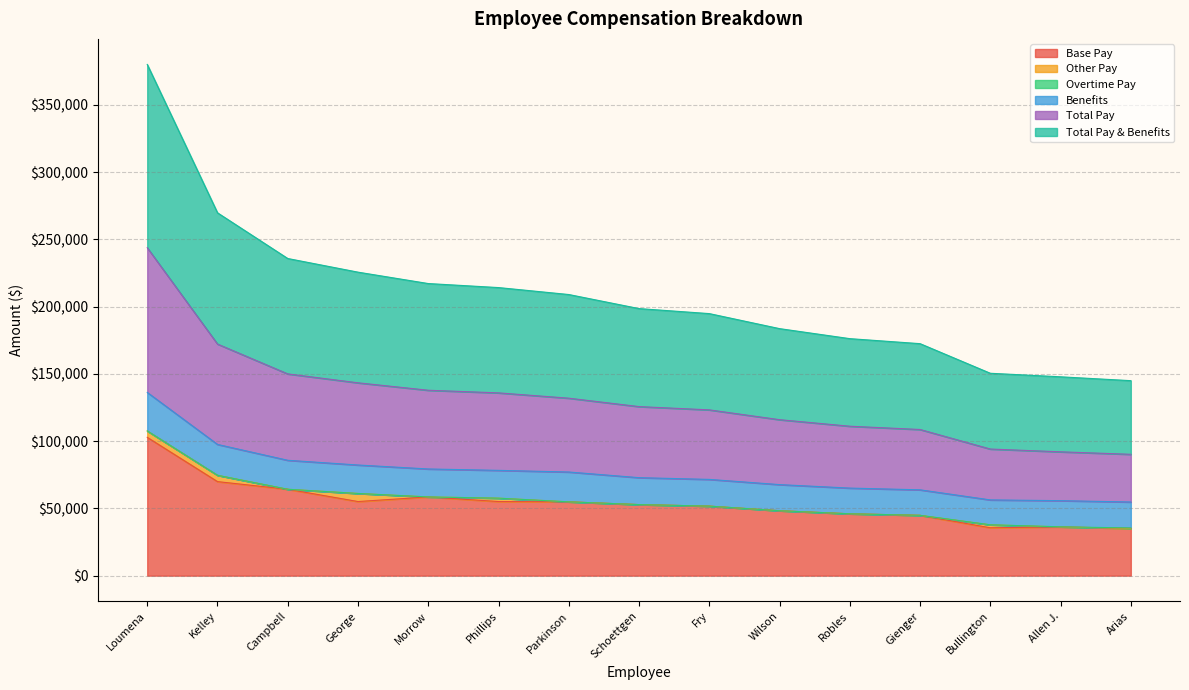

What position from the right is Loumena?

15